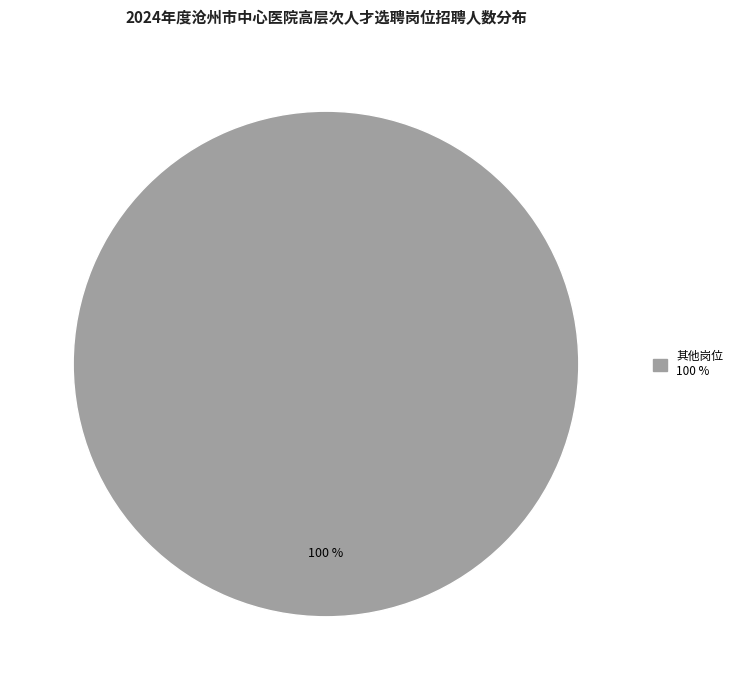

Is there any slice that represents more than half of the pie?

Yes